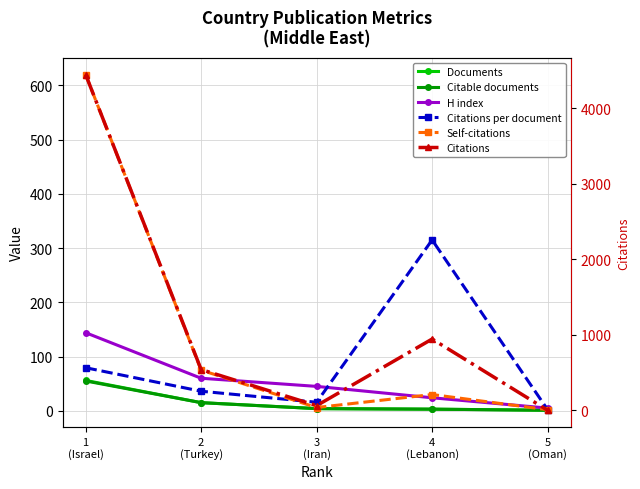

At 2
(Turkey), list the series in order from smallest to largest.

Documents, Citable documents, Citations per document, H index, Self-citations, Citations